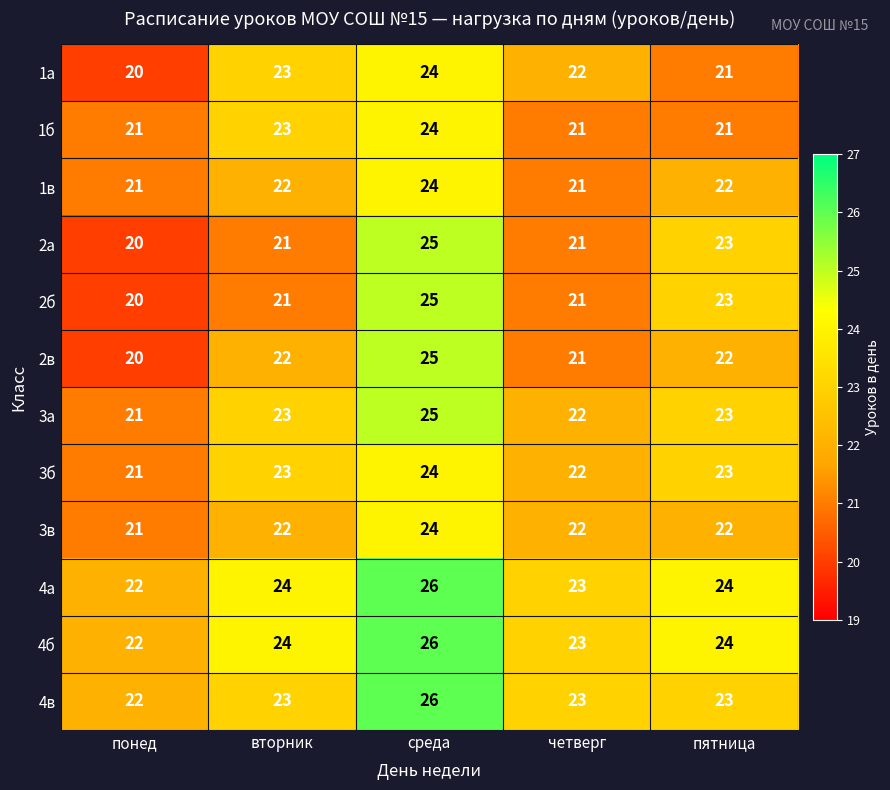

What is the average value of the 2в series?

22